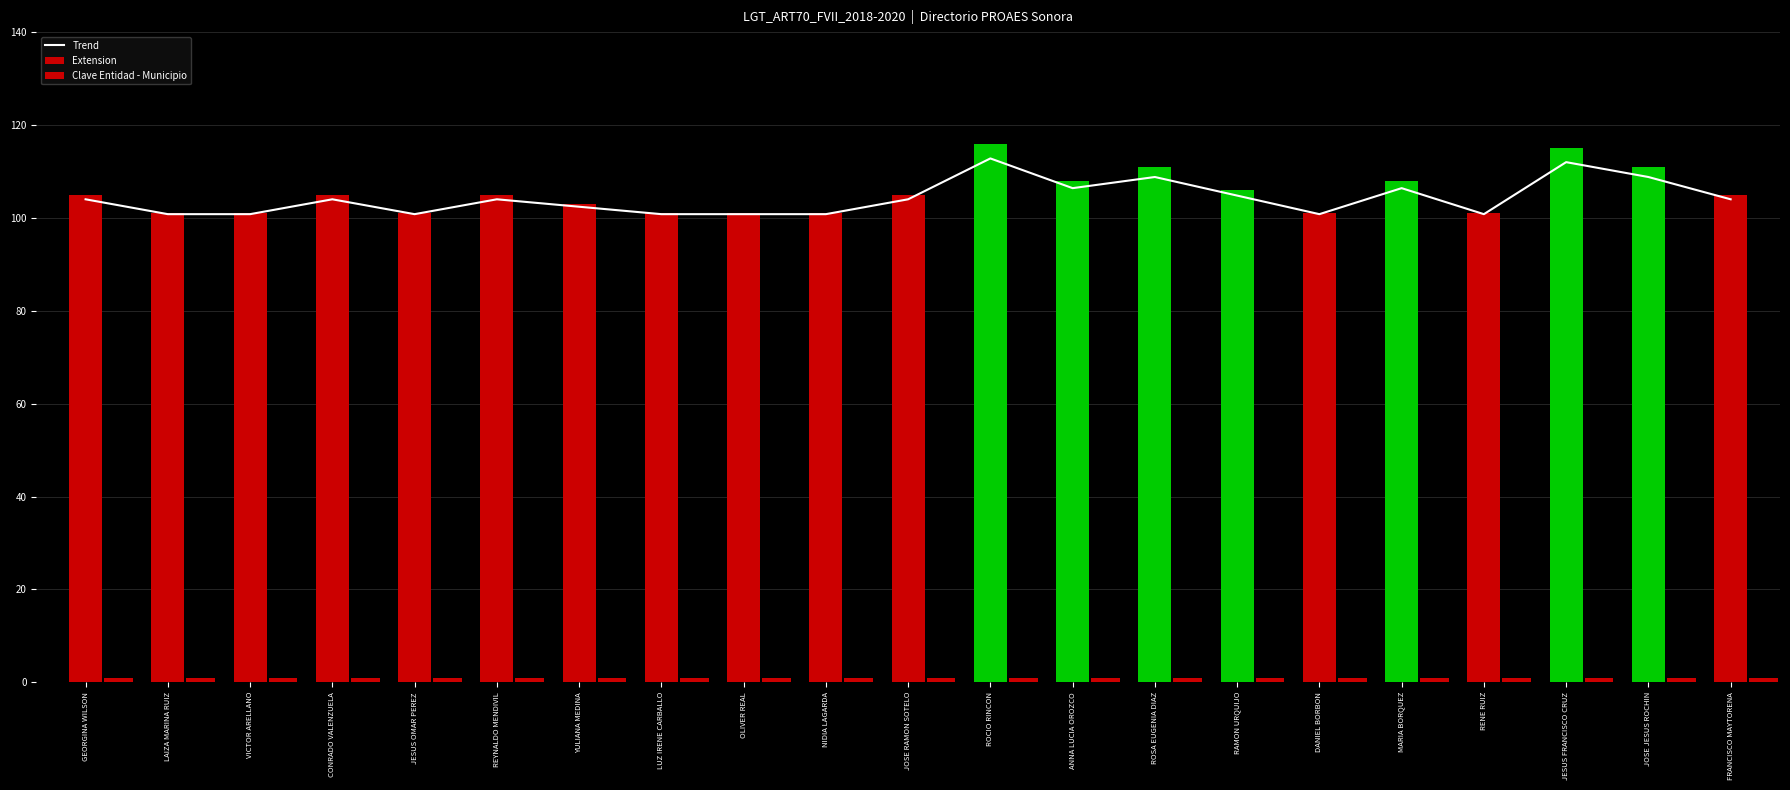

Is it true that Extension equals 170.4 at VICTOR ARELLANO?

False